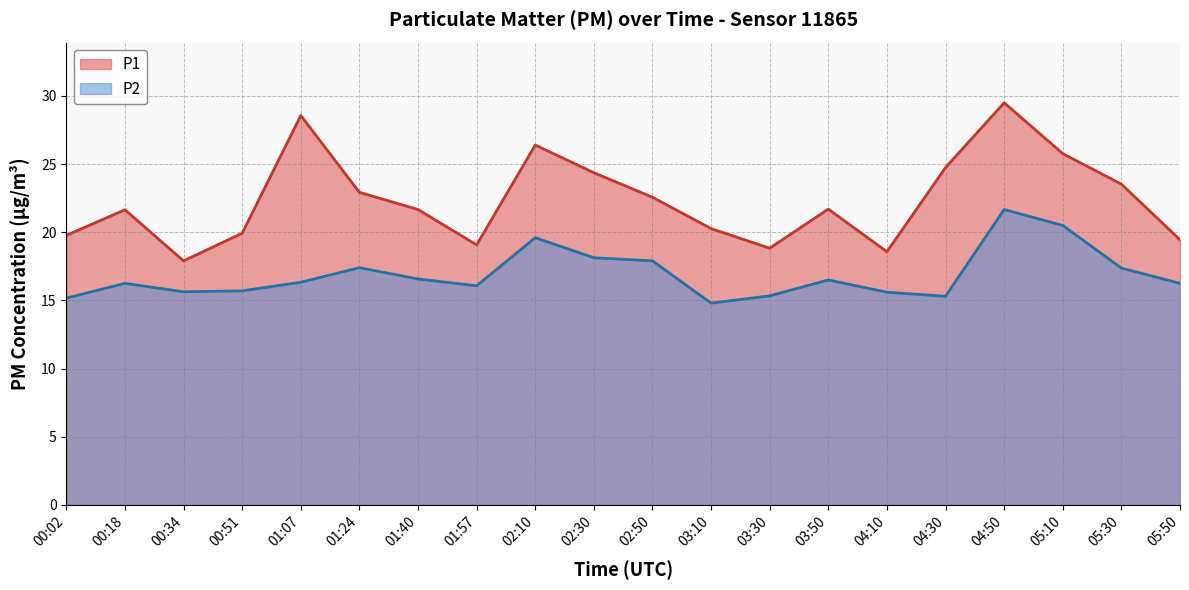

What is the highest value of the P2 series?

21.7